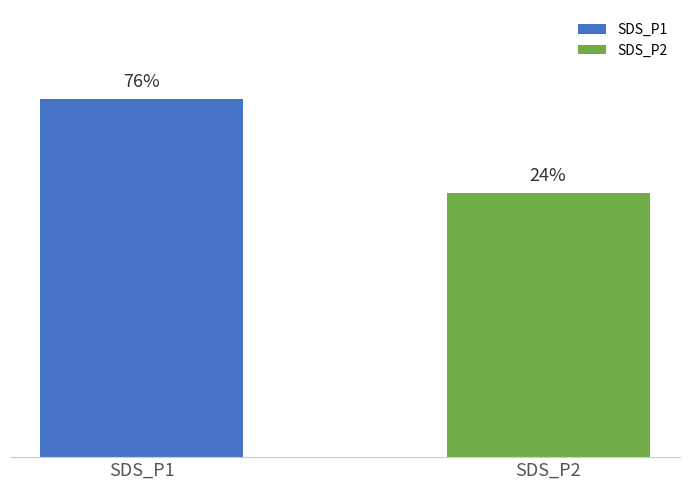

Are the bars horizontal?

No